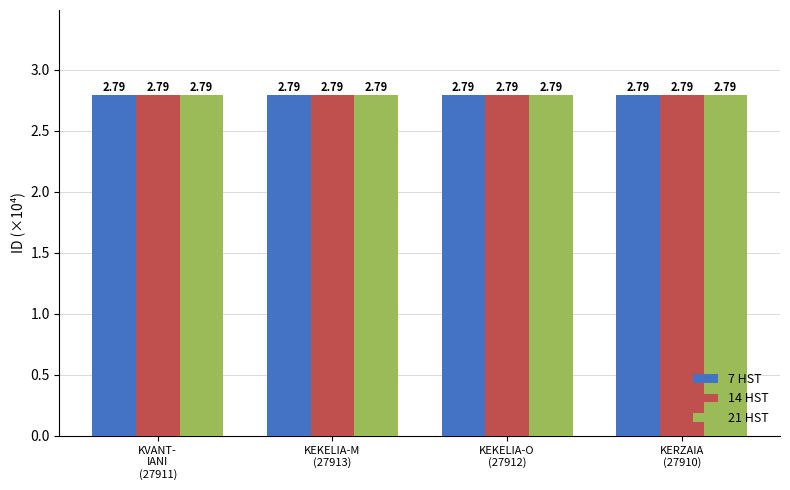

At how many categories does at least one series exceed 2?

4